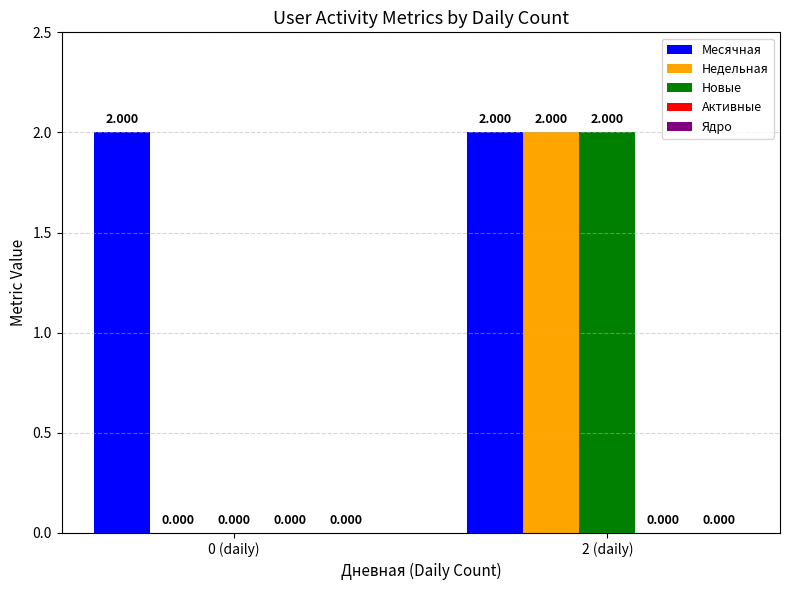

Is the value of Недельная at 0 (daily) greater than the value of Месячная at 2 (daily)?

No